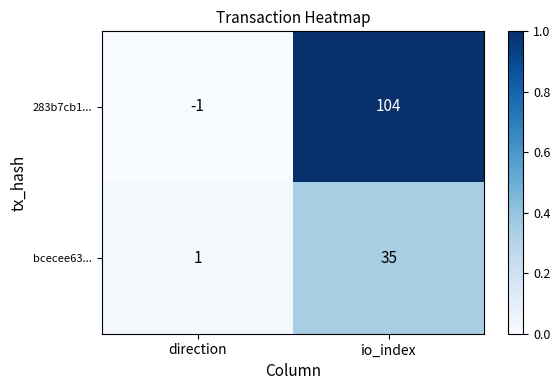

What is the sum of the 283b7cb1... values at direction and io_index?

103